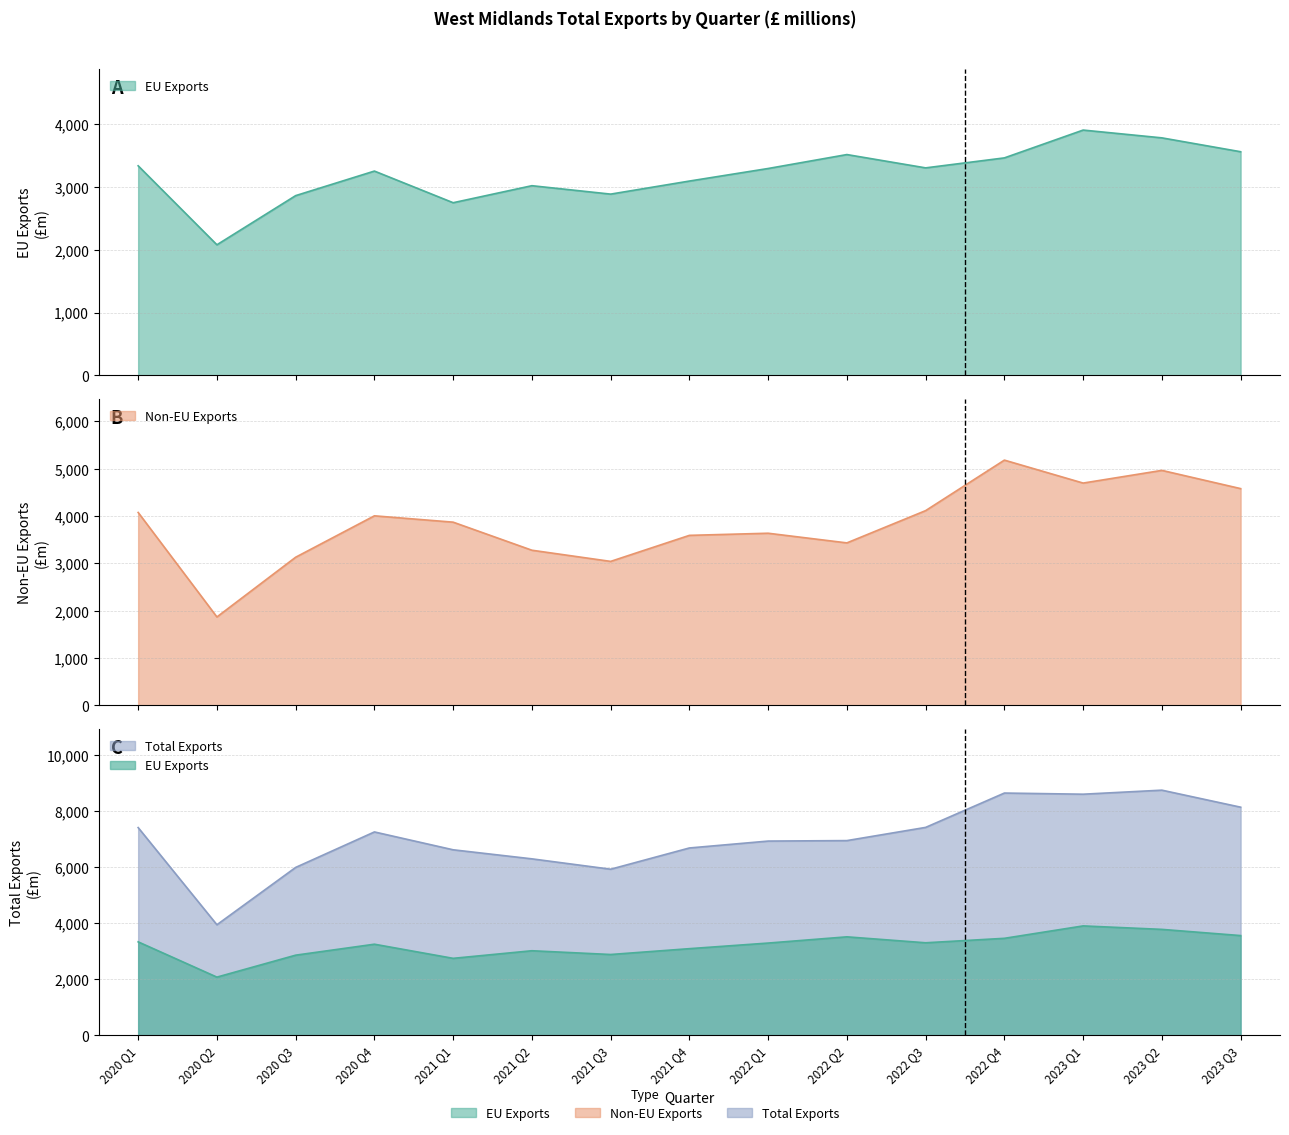

At which category is the sum across all series the highest?

2023 Q2